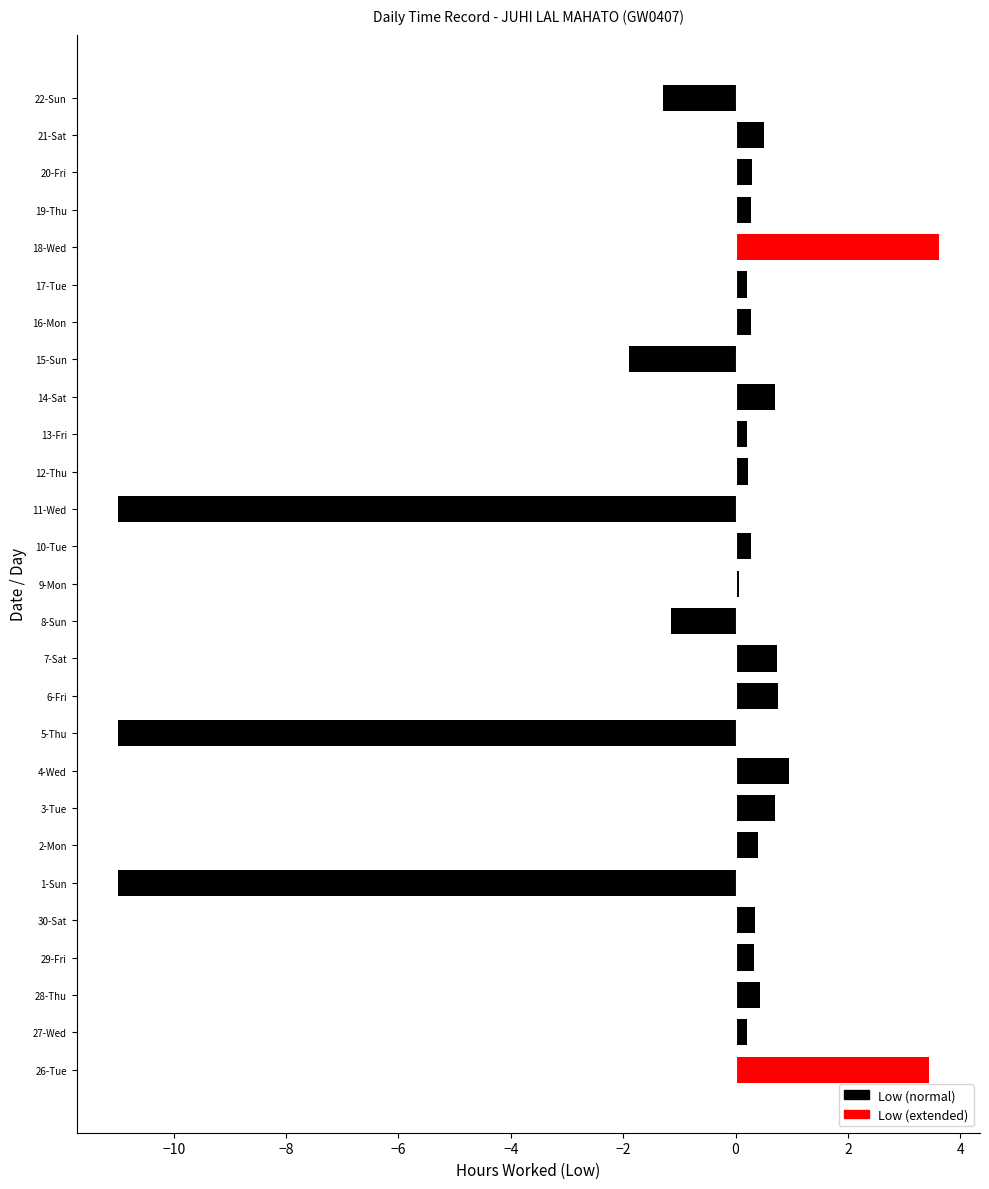

What value does the data have at 7-Sat?

0.7